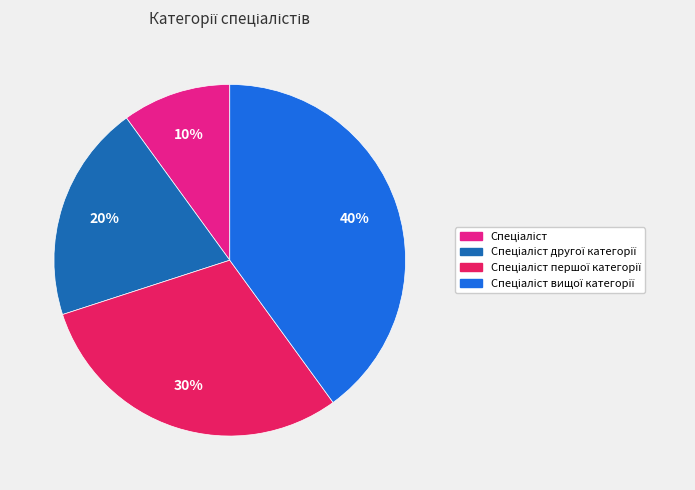

Does any single category account for the majority?

No